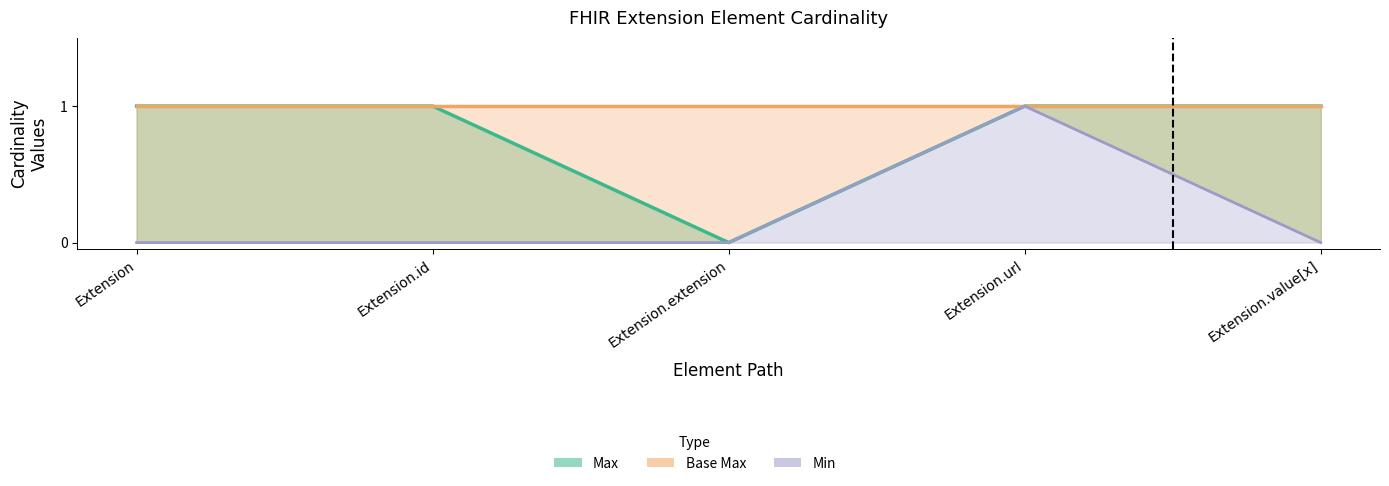

Count the Max values in the range 1 to 2.

4